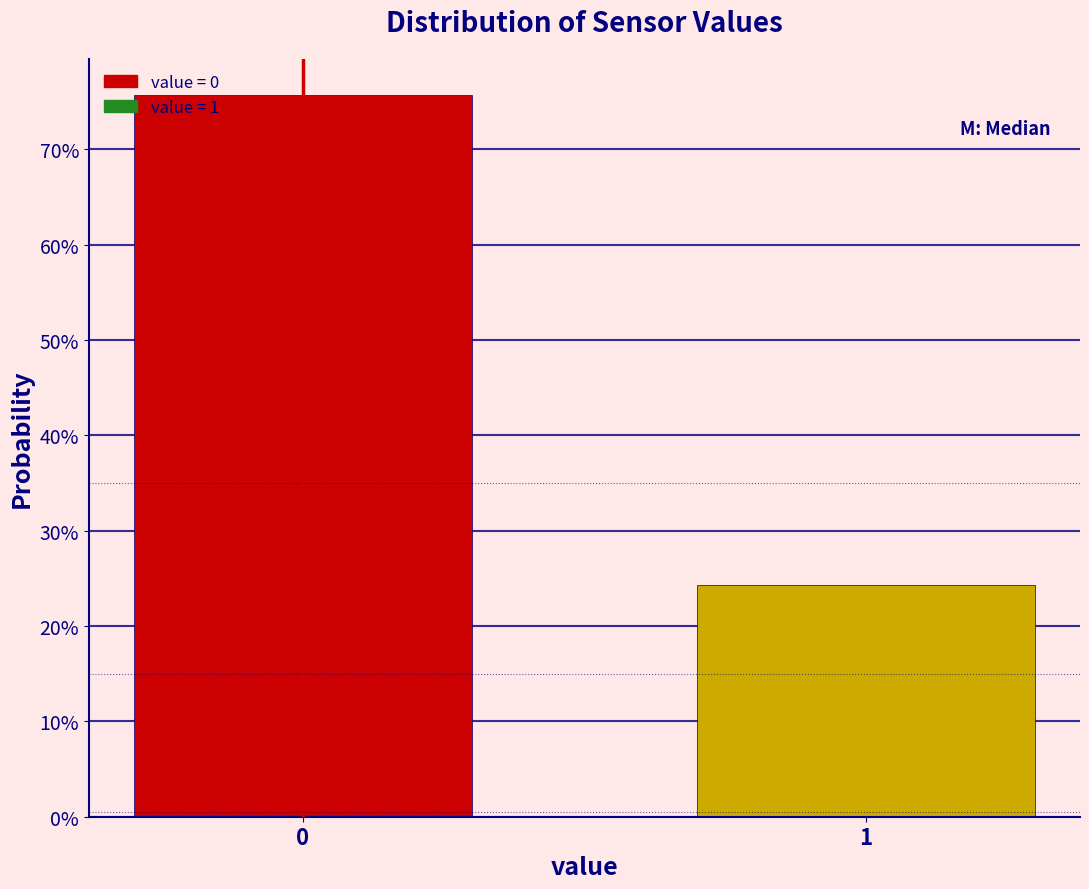

Are the bars horizontal?

No